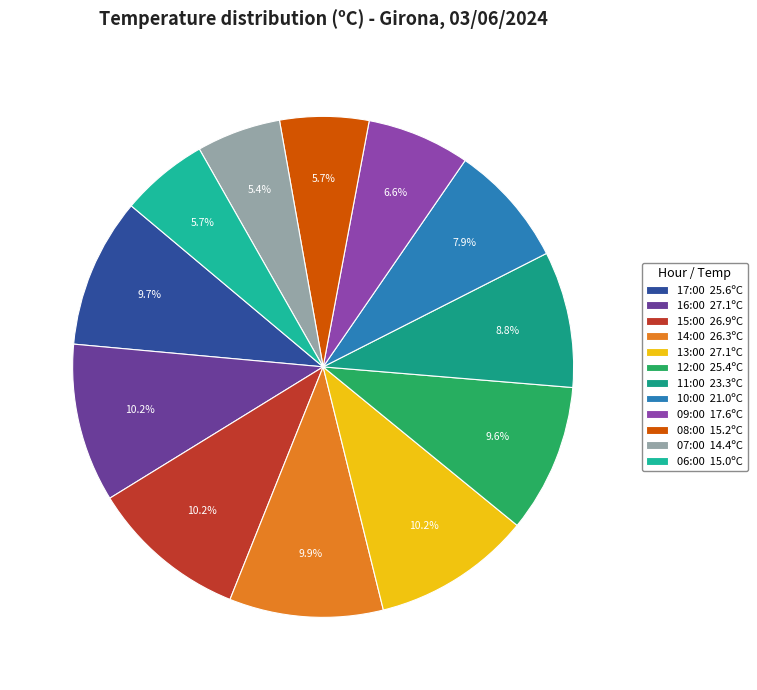

Which category has the biggest portion of the pie?

16:00